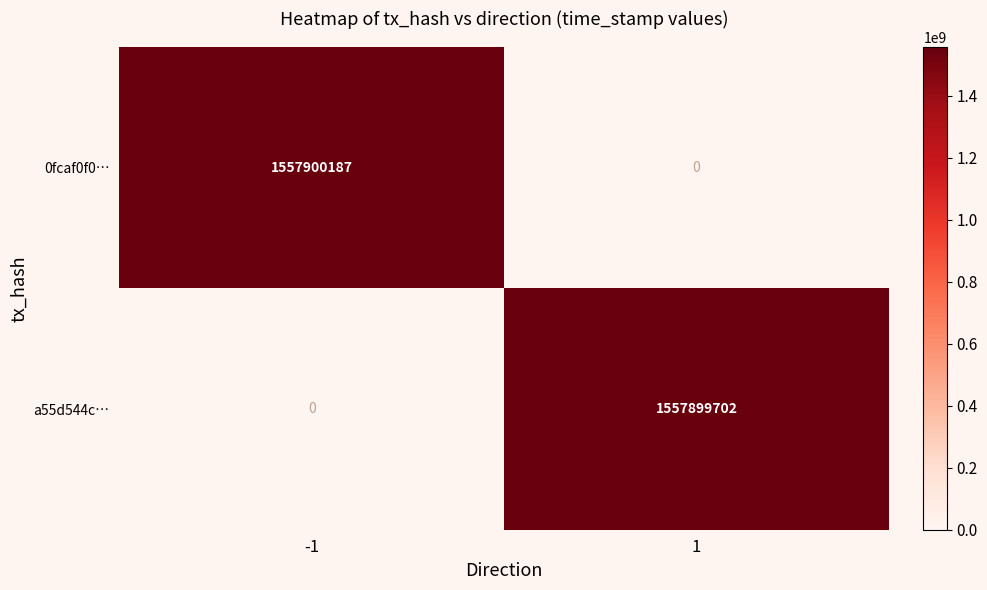

At which category is the sum across all series the highest?

-1